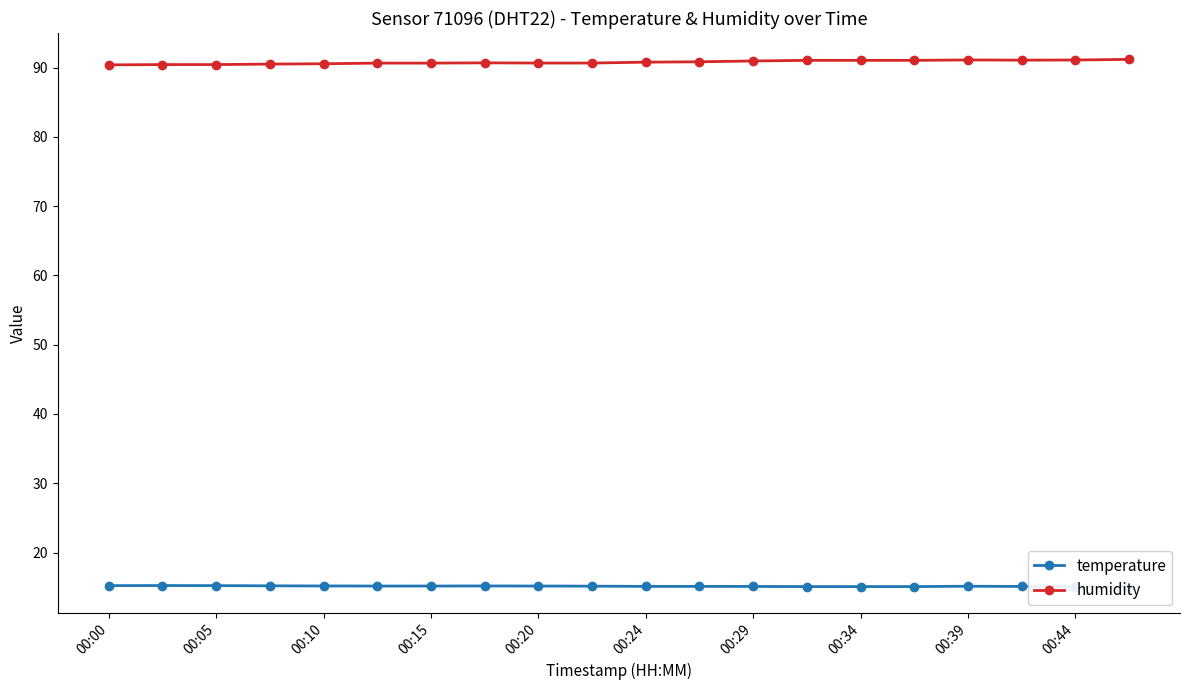

True or false: temperature and humidity intersect in this chart.

False